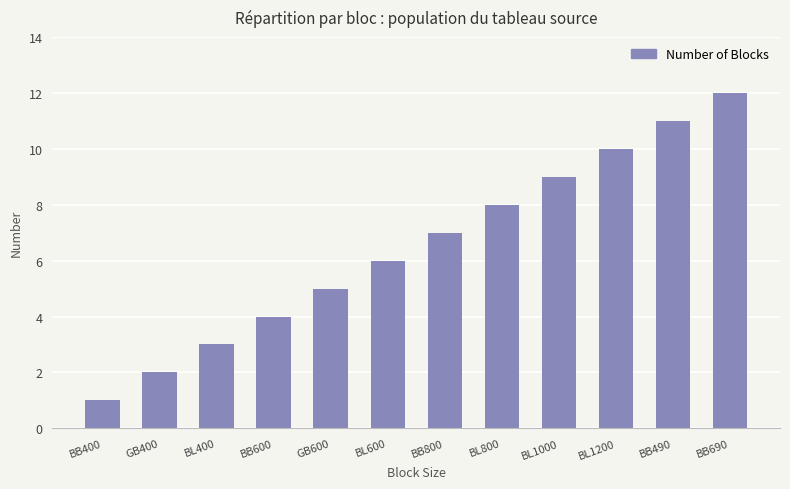

What is the difference between the values at BB400 and GB600?

4